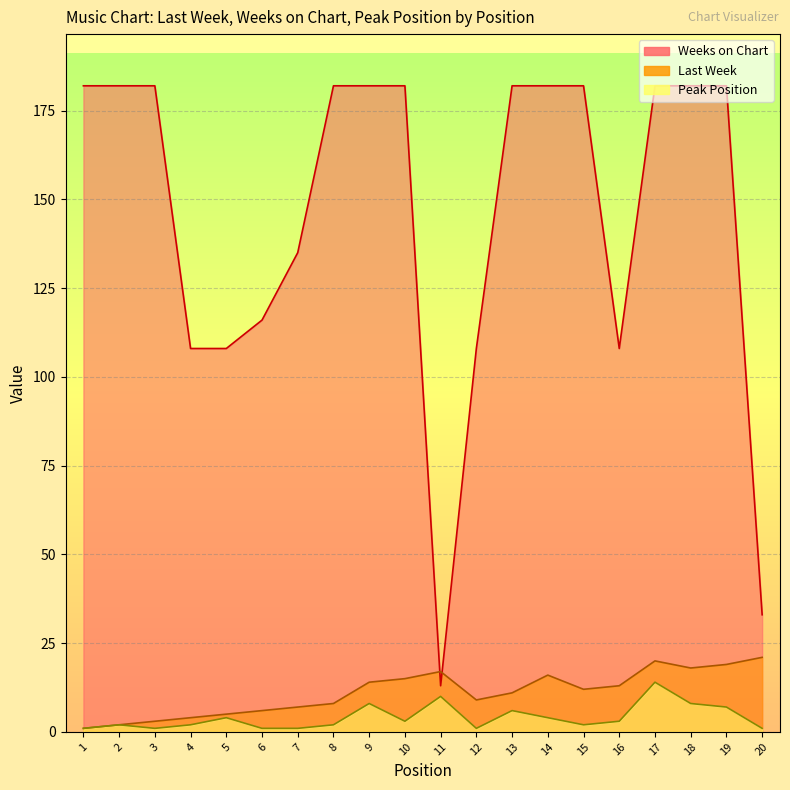

What is the difference between the maximum and minimum values in the Peak Position series?

13